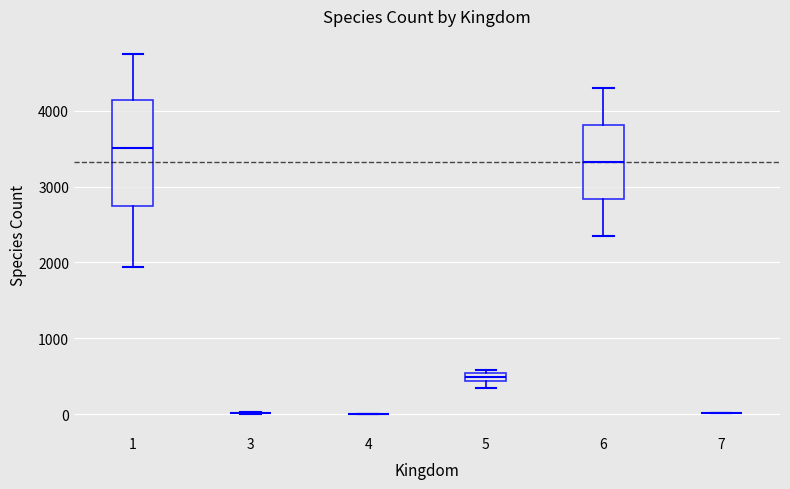

Where is the upper edge of the box at x = 5 on the y-axis? The values are not printed on the chart, so give them approximately, as read against the axis.

500